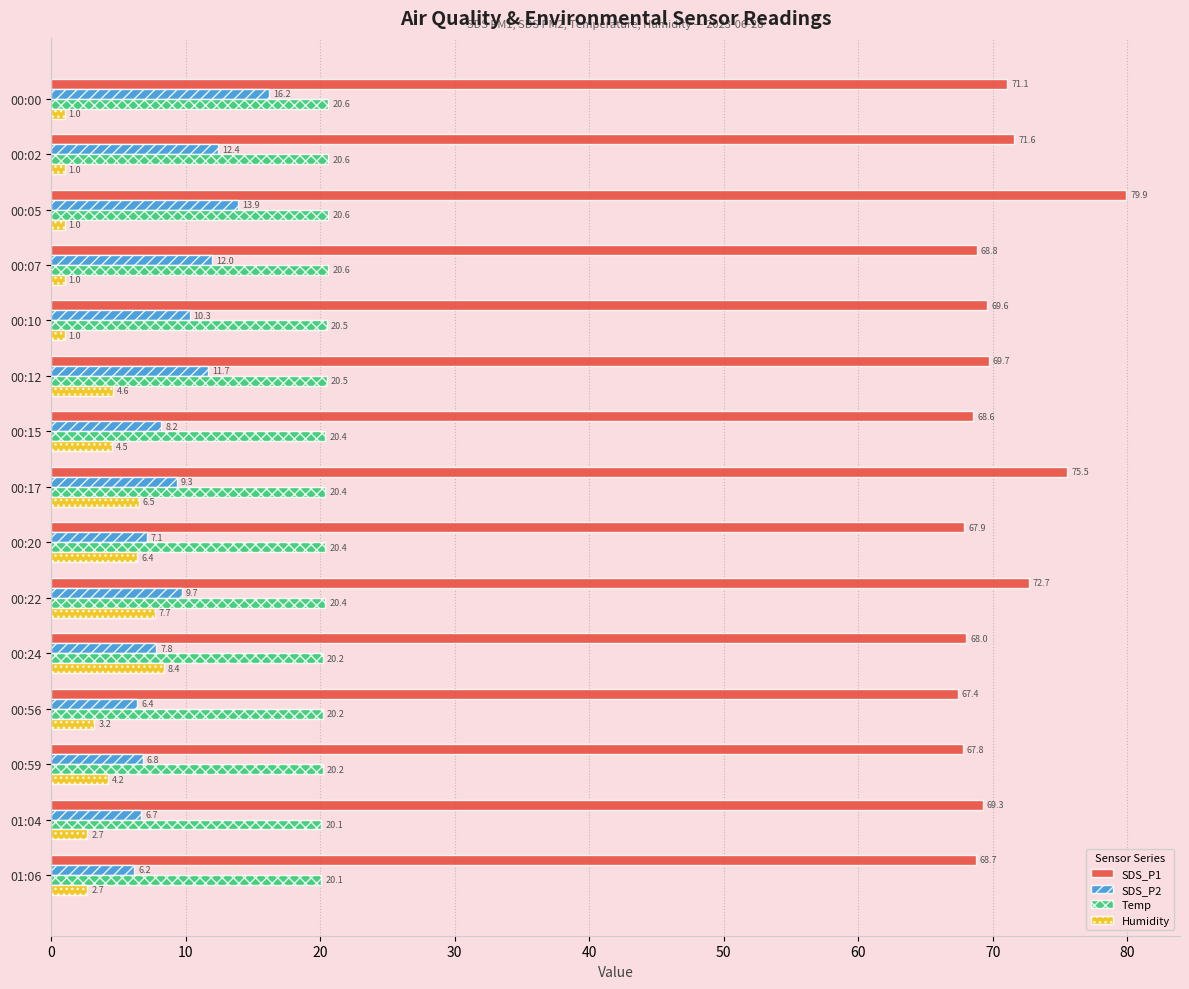

What is the spread (max minus min) of values at 00:22?

65.0